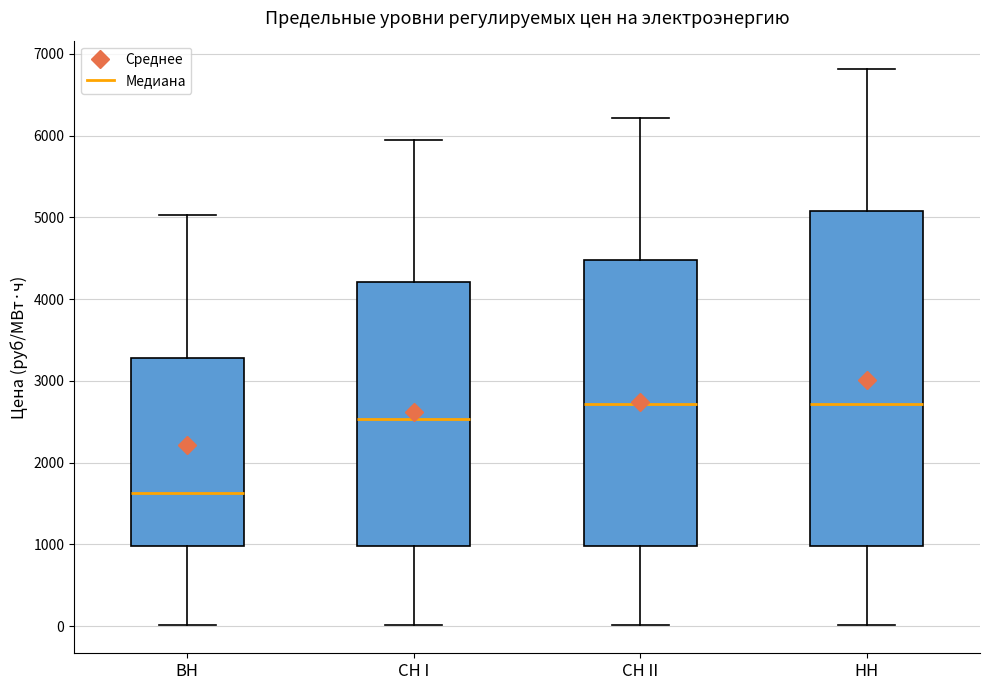

Reading left to right, read every box against the y-axis: the position of its median line, the range the box covers, and the ends of its whiskers. The values are not printed on the chart, so give them approximately, as read against the axis.

ВН: median 1600, box 1000 to 3300, whiskers 0 to 5000
СН I: median 2500, box 1000 to 4200, whiskers 0 to 6000
СН II: median 2700, box 1000 to 4500, whiskers 0 to 6200
НН: median 2700, box 1000 to 5100, whiskers 0 to 6800